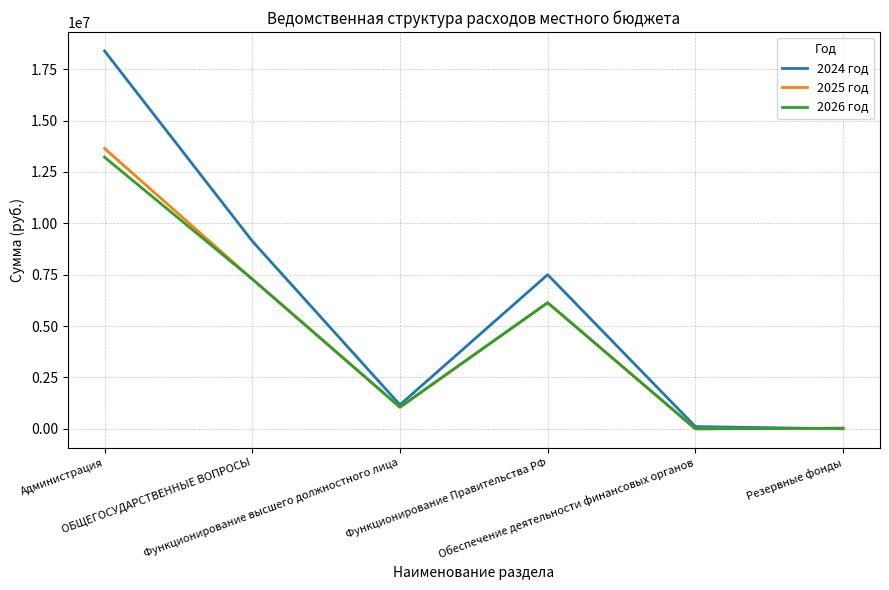

True or false: 2024 год has a value of 9133490.7 at ОБЩЕГОСУДАРСТВЕННЫЕ ВОПРОСЫ.

True